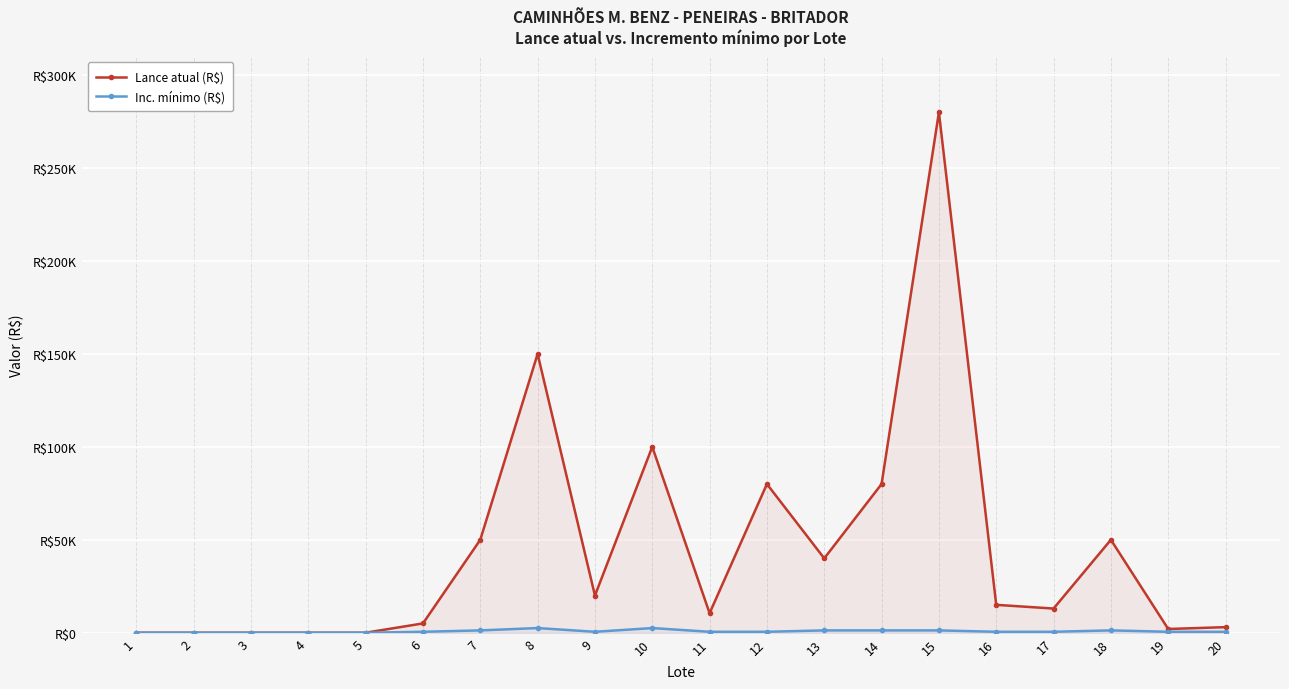

Reading left to right, extract all data points from this chart.

Lance atual (R$): 1=1.0	2=1.0	3=1.0	4=1.0	5=4.0	6=5000.0	7=50000.0	8=150000.0	9=20000.0	10=100000.0	11=10500.0	12=80000.0	13=40000.0	14=80000.0	15=280000.0	16=15000.0	17=13000.0	18=50000.0	19=2000.0	20=3000.0
Inc. mínimo (R$): 1=0.5	2=0.5	3=0.5	4=0.5	5=0.5	6=500.0	7=1250.0	8=2500.0	9=500.0	10=2500.0	11=500.0	12=500.0	13=1250.0	14=1250.0	15=1250.0	16=500.0	17=500.0	18=1250.0	19=500.0	20=500.0